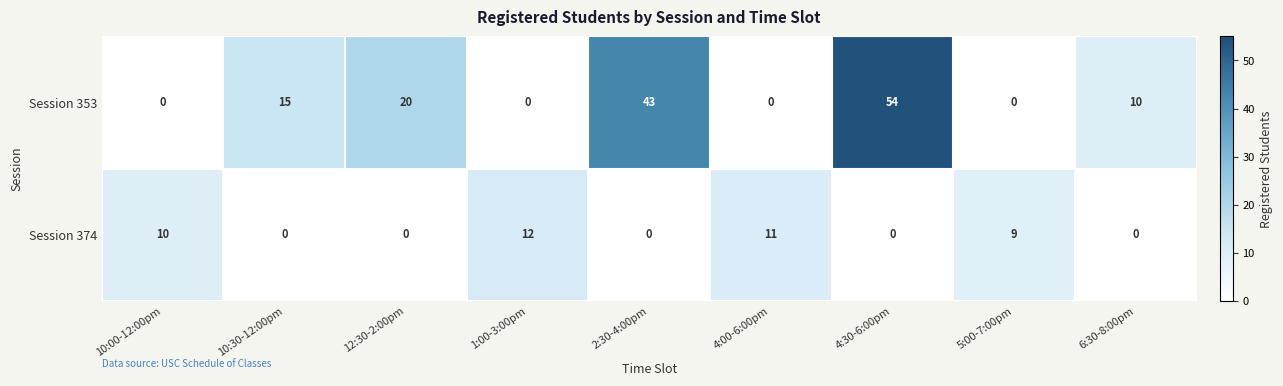

True or false: Session 353 has a value of 10 at 6:30-8:00pm.

True